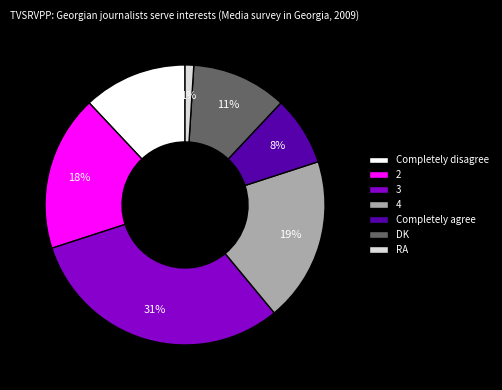

Is the sum of Completely agree and 3 greater than half?

No